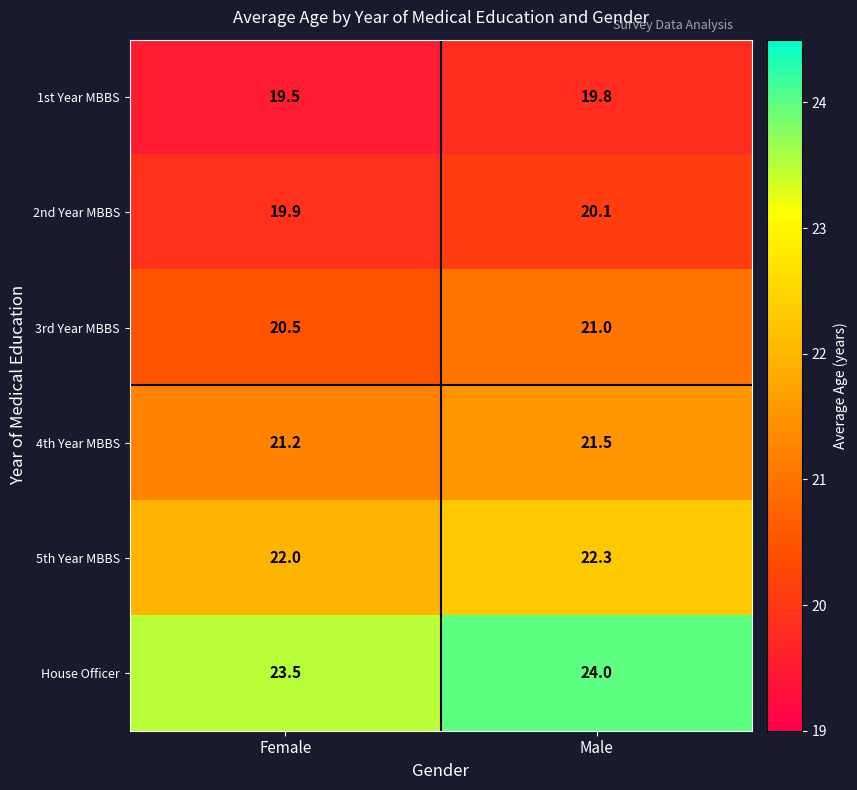

Reading left to right, list all the values displayed in this chart.

1st Year MBBS: Female=19.5	Male=19.8
2nd Year MBBS: Female=19.9	Male=20.1
3rd Year MBBS: Female=20.5	Male=21.0
4th Year MBBS: Female=21.2	Male=21.5
5th Year MBBS: Female=22.0	Male=22.3
House Officer: Female=23.5	Male=24.0